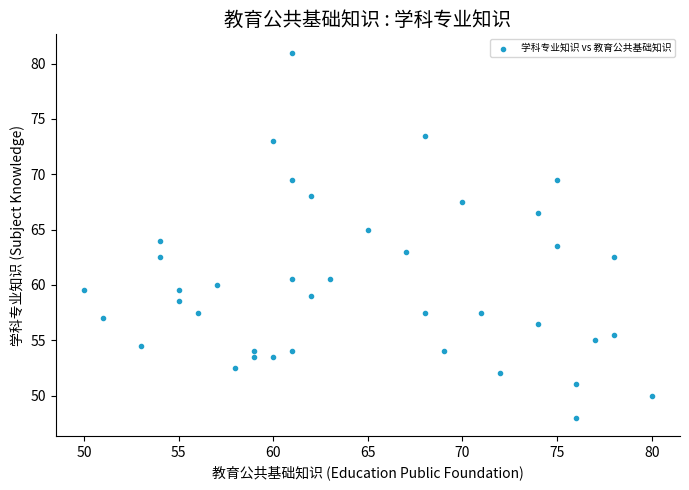

What is the range of X values (max minus min)?

30.0